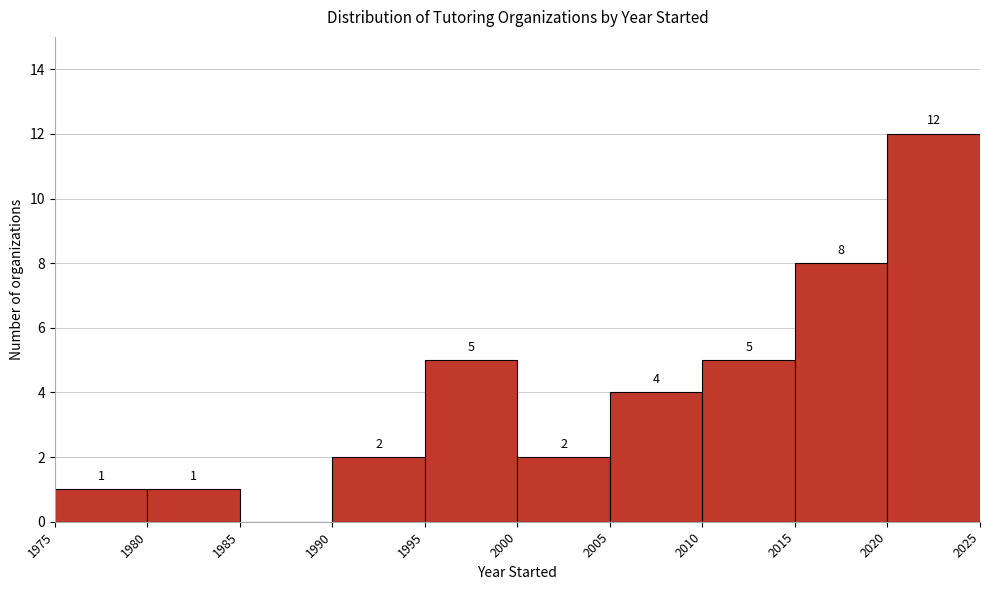

Which range on the x-axis has the tallest bar?

2020 to 2025